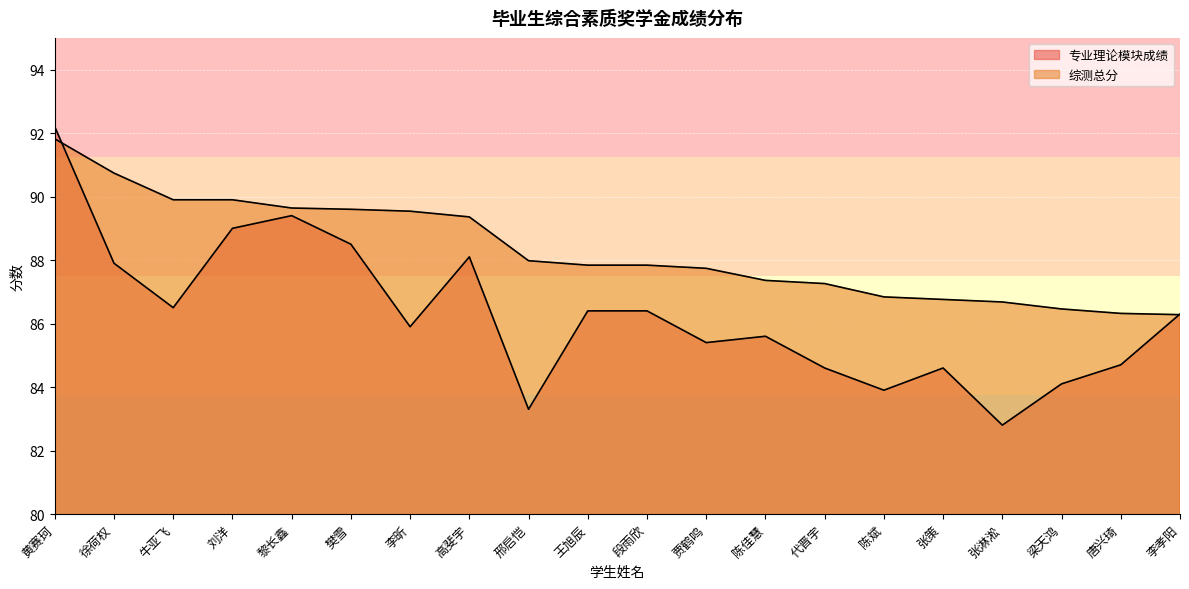

What is the label of the 10th point from the left?

王旭辰